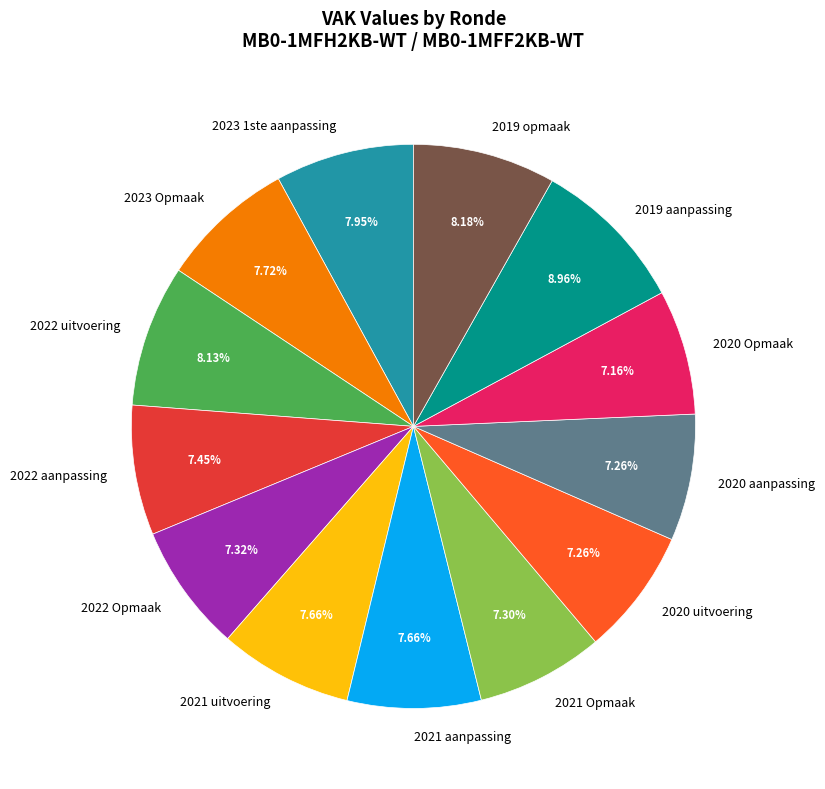

The 2021 Opmaak slice represents 1% of the pie. True or false?

False